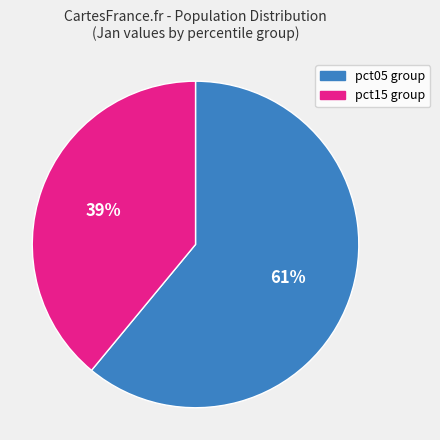

Is there a majority slice in this chart?

Yes